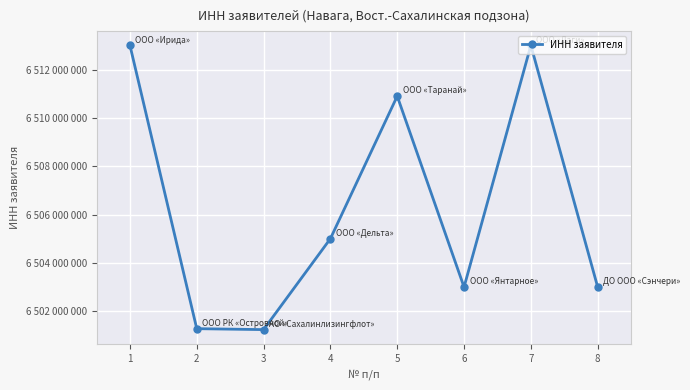

What is the difference between the values at 1 and 2?

11711713